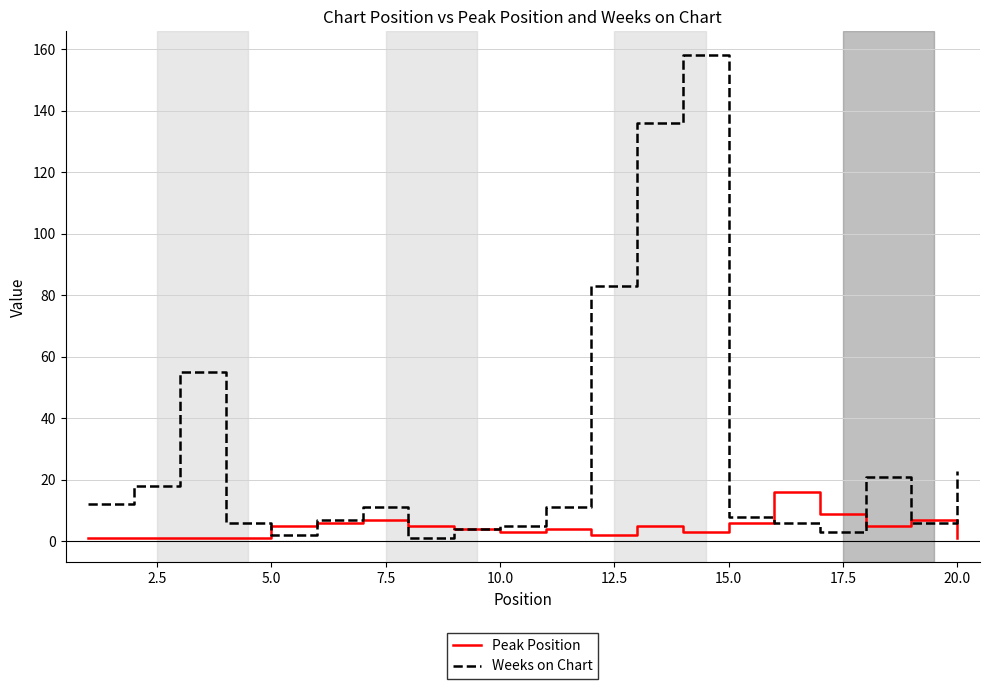

What is the smallest value displayed?

1